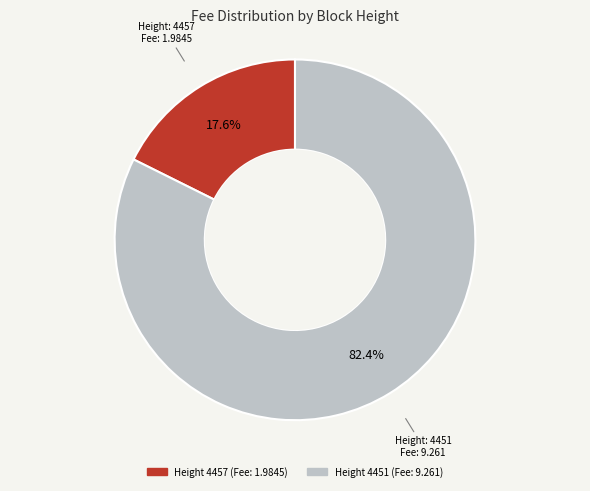

Is there a majority slice in this chart?

Yes